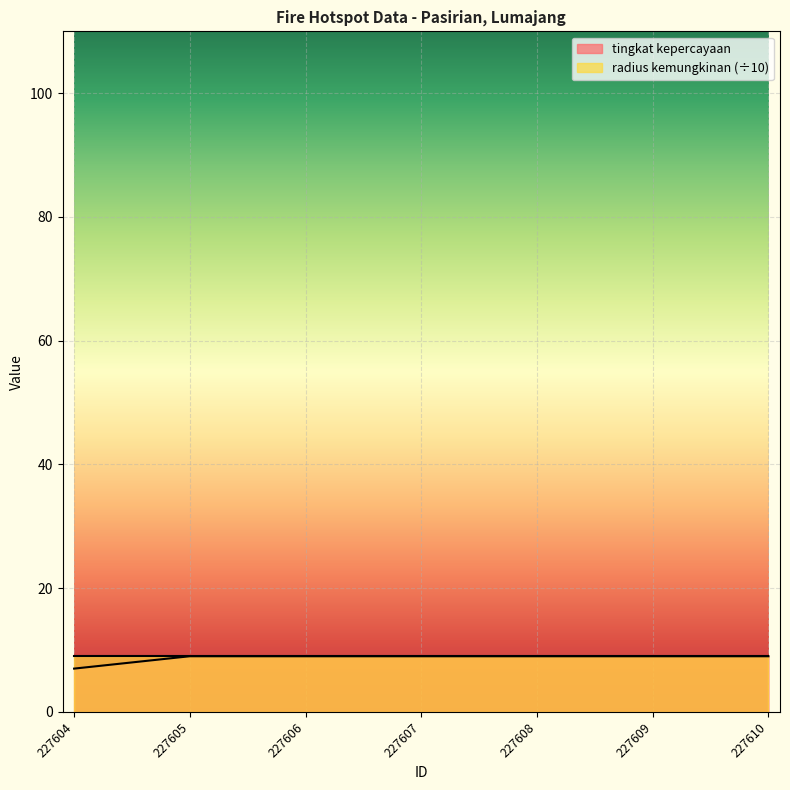

Count the number of data series in this chart.

2